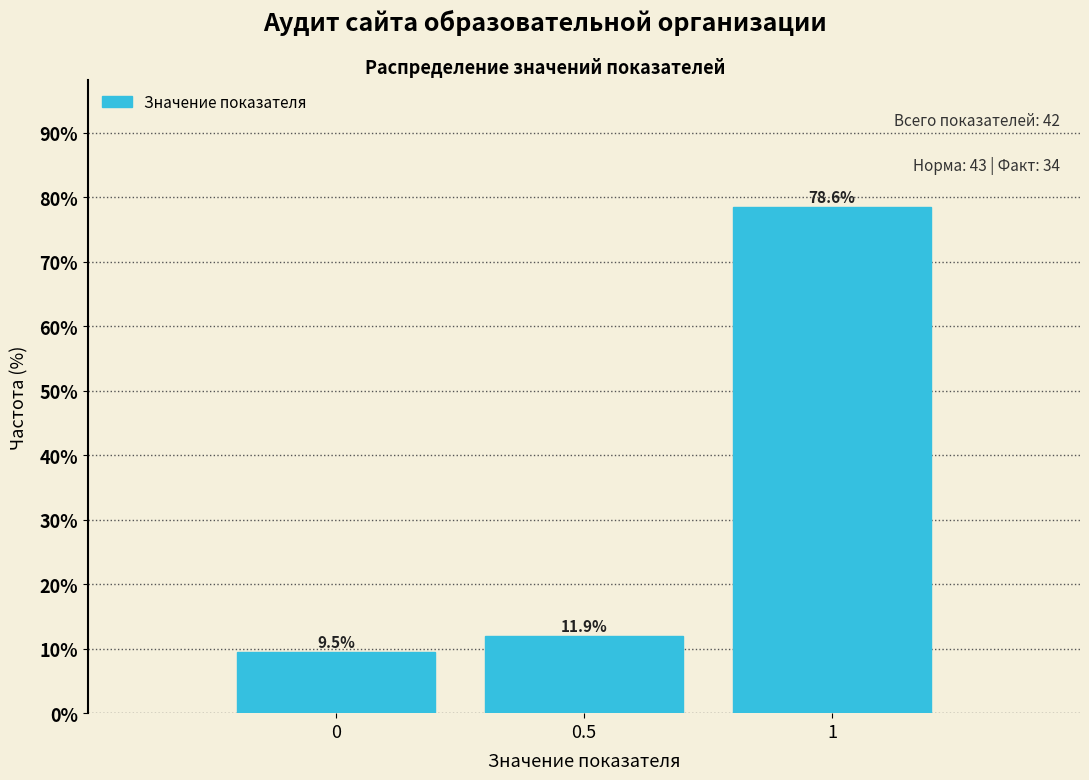

Reading right to left, what are all the values shown in this chart?

1=78.6	0.5=11.9	0=9.5